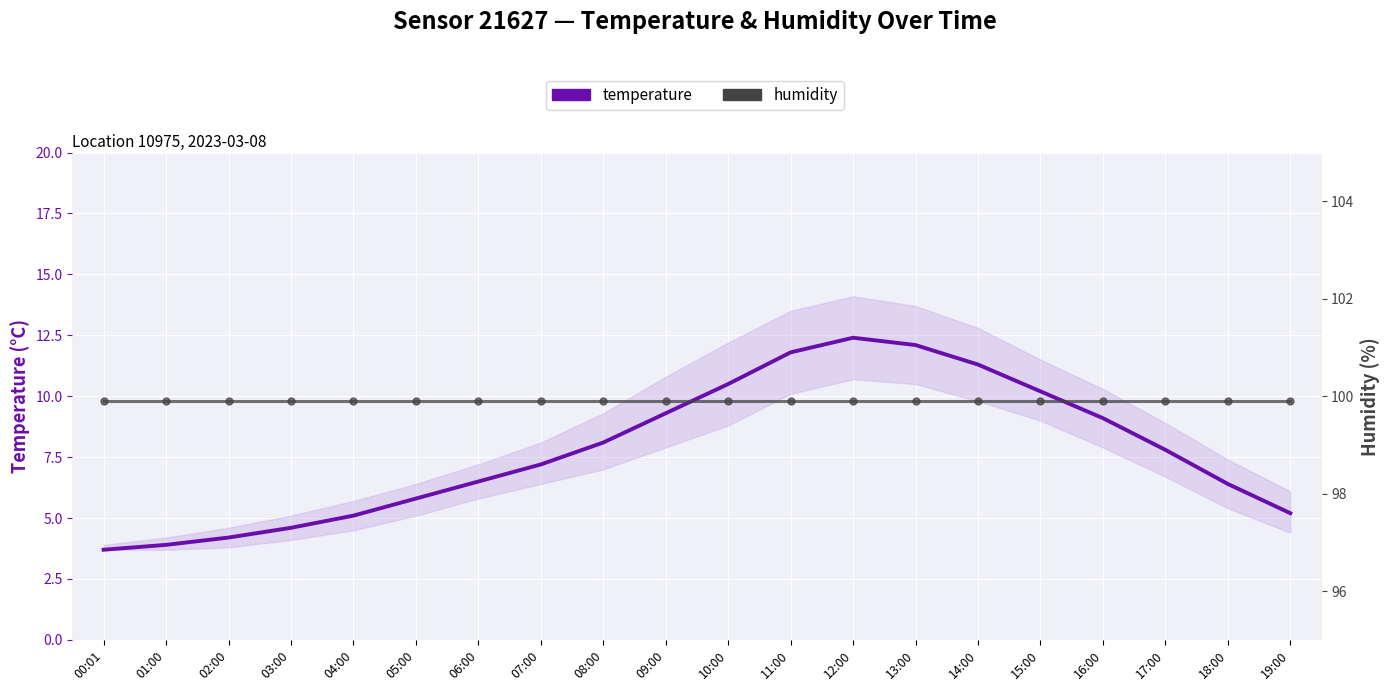

Reading left to right, list all the values displayed in this chart.

temperature: 3.7	3.9	4.2	4.6	5.1	5.8	6.5	7.2	8.1	9.3	10.5	11.8	12.4	12.1	11.3	10.2	9.1	7.8	6.4	5.2
humidity: 99.9	99.9	99.9	99.9	99.9	99.9	99.9	99.9	99.9	99.9	99.9	99.9	99.9	99.9	99.9	99.9	99.9	99.9	99.9	99.9